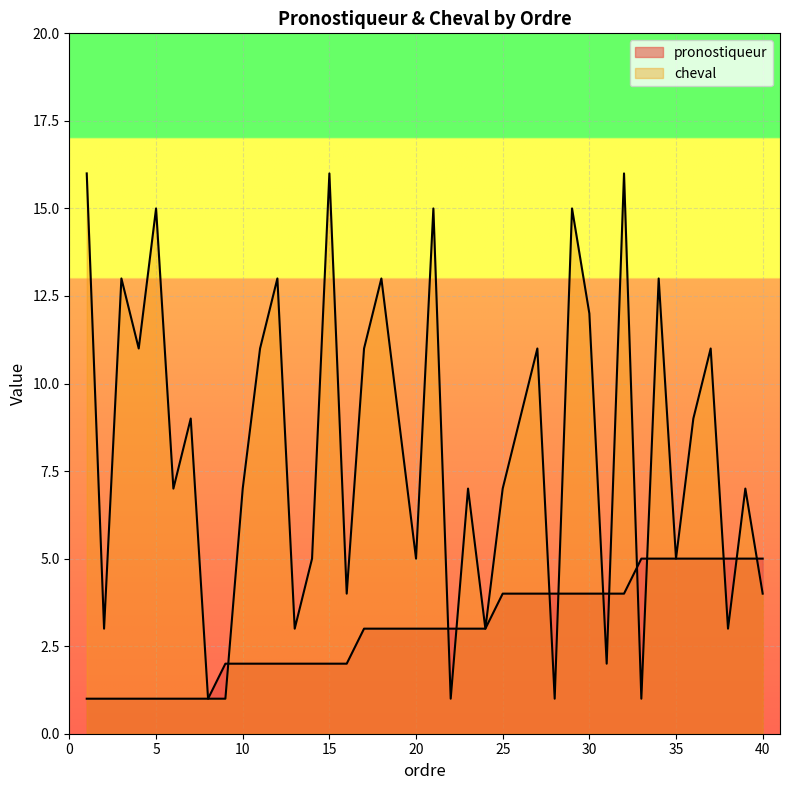

Which series has the largest range (max minus min)?

cheval